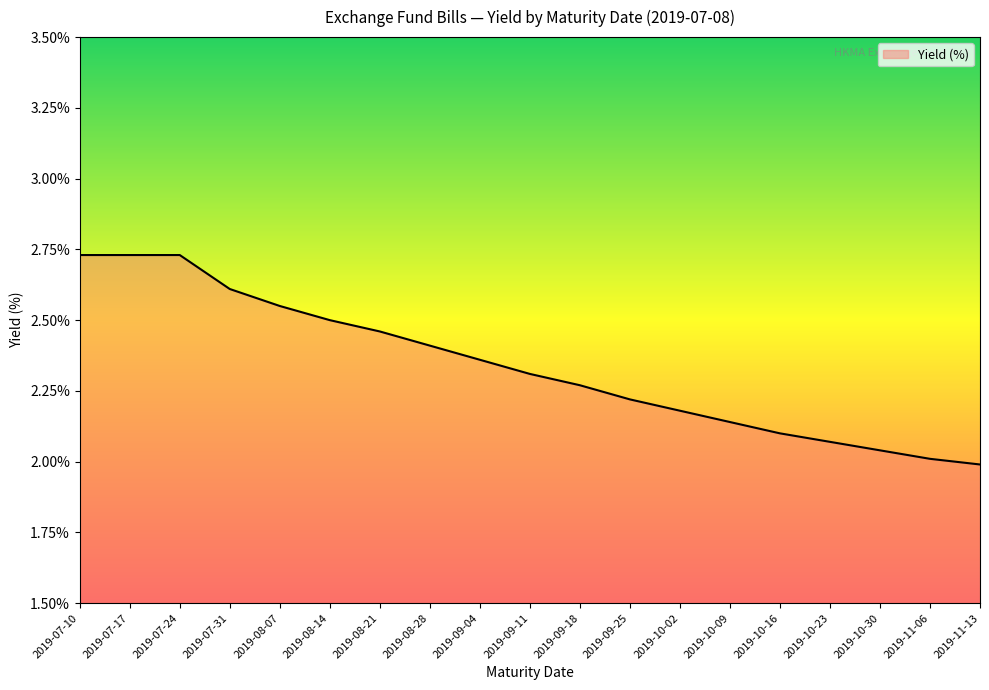

What is the change in value from 2019-07-17 to 2019-08-28?

-0.3